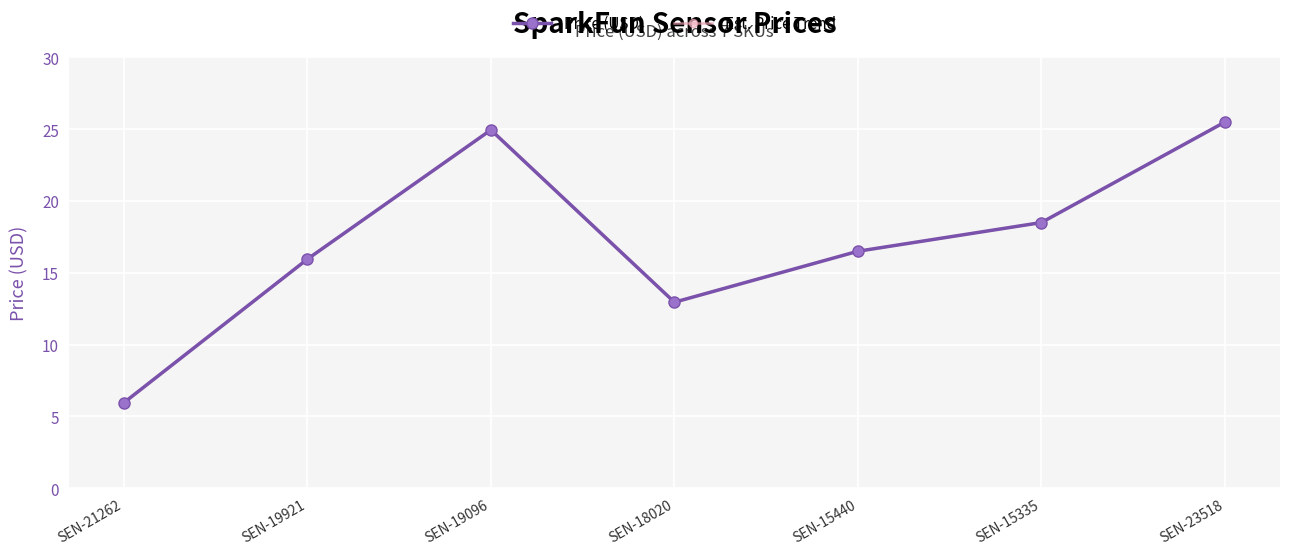

What is the approximate value of Est. Price Trend at SEN-18020?

12.9